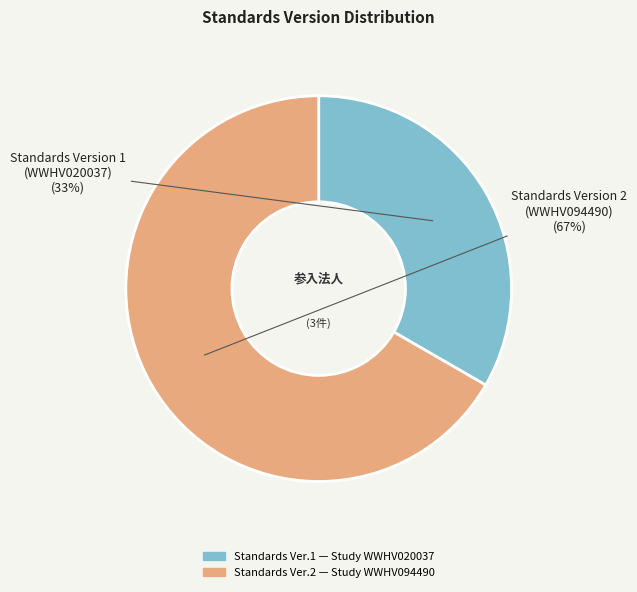

Is there any slice that represents more than half of the pie?

Yes